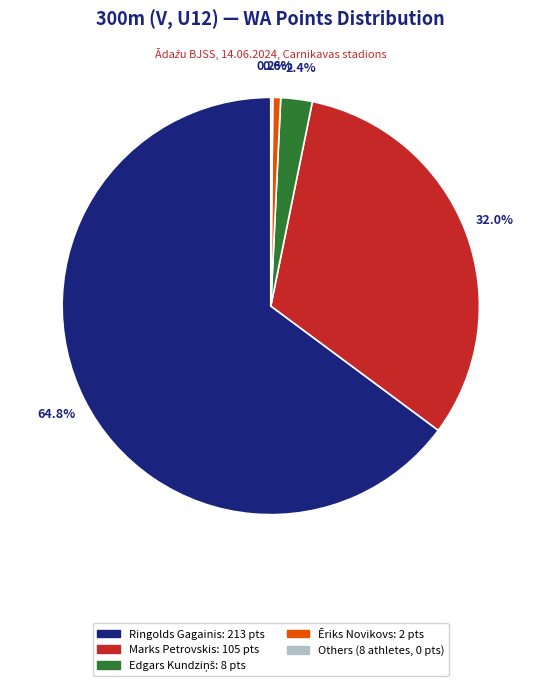

Is there any slice that represents more than half of the pie?

Yes